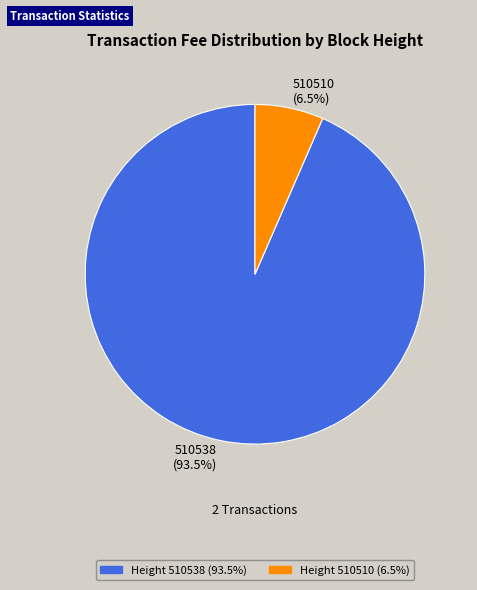

How many slices are in this pie chart?

2